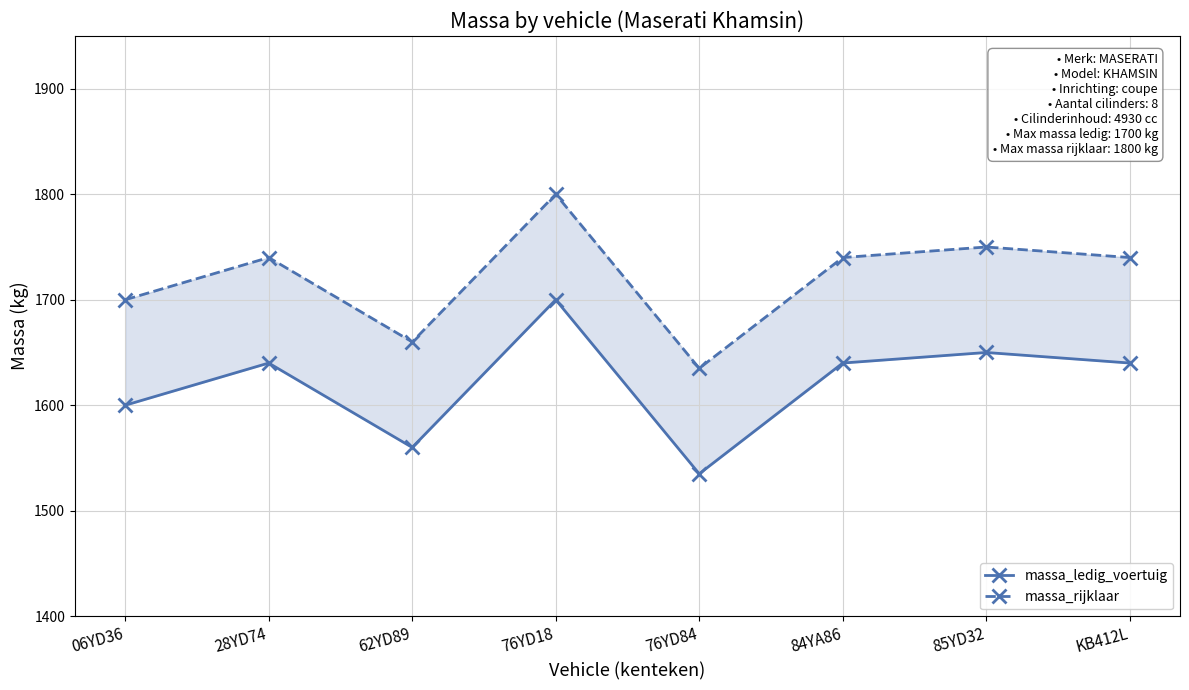

At 06YD36, list the series in order from largest to smallest.

massa_rijklaar, massa_ledig_voertuig